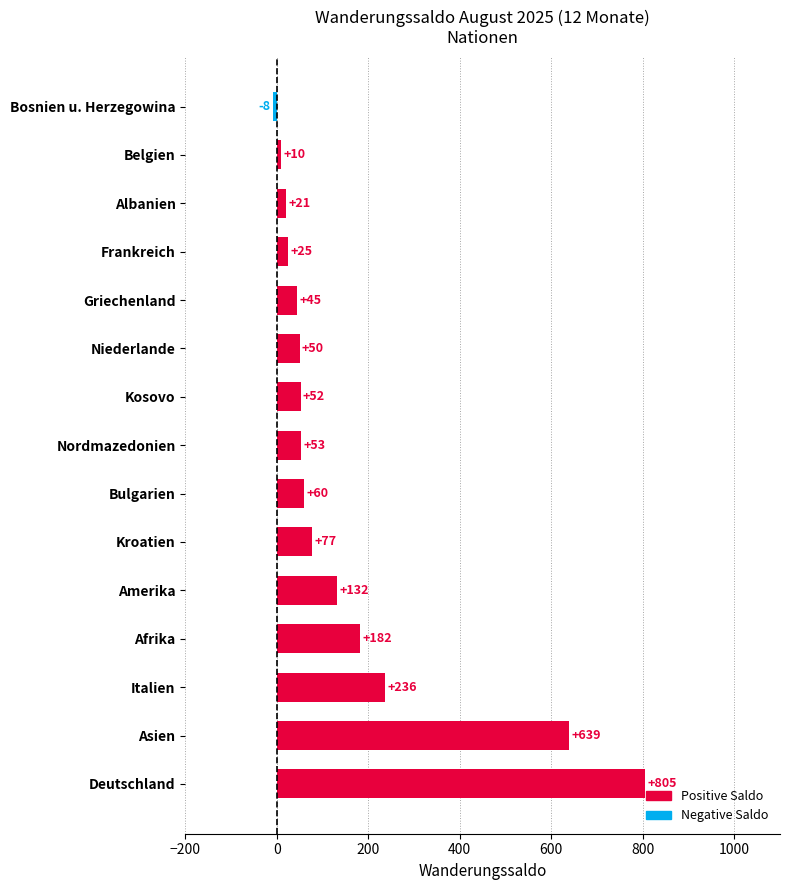

The chart shows a value of 10 at Belgien. True or false?

True